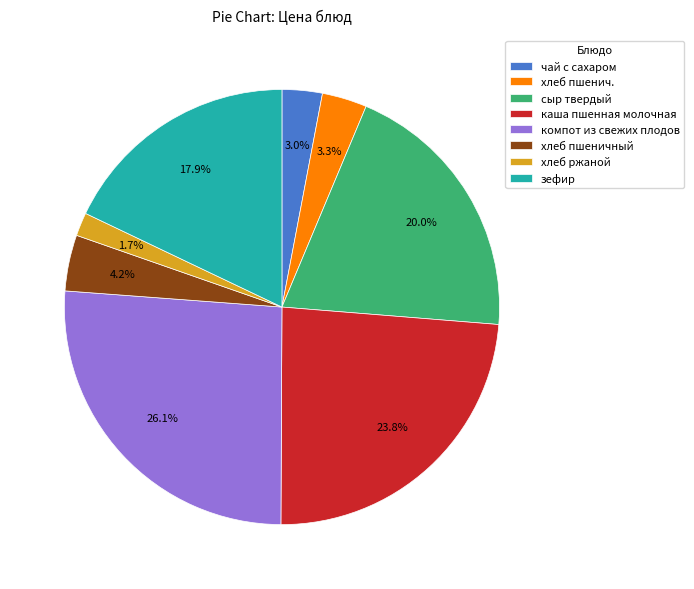

Approximately how many times larger is the value at хлеб ржаной compared to сыр твердый?

0.1